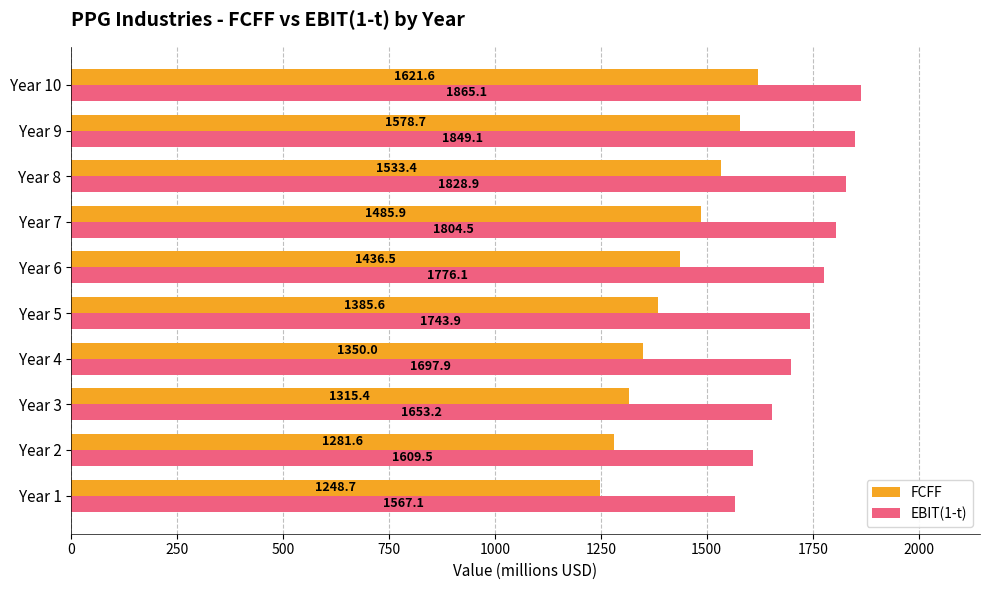

Which series has the largest range (max minus min)?

FCFF